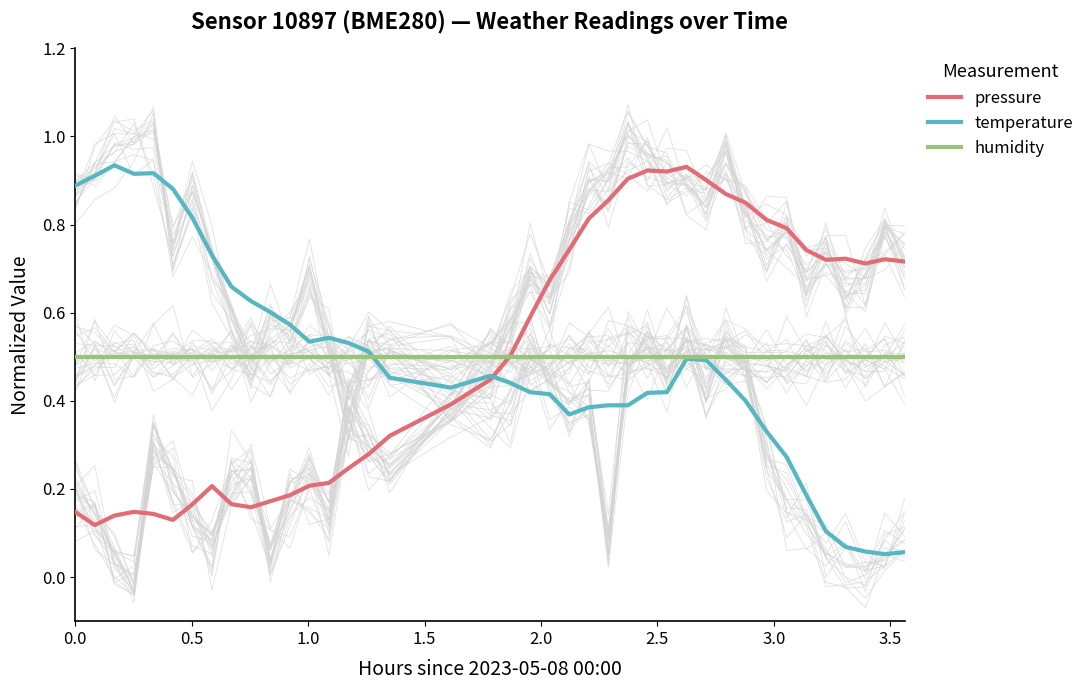

What is the minimum value for humidity?

0.5